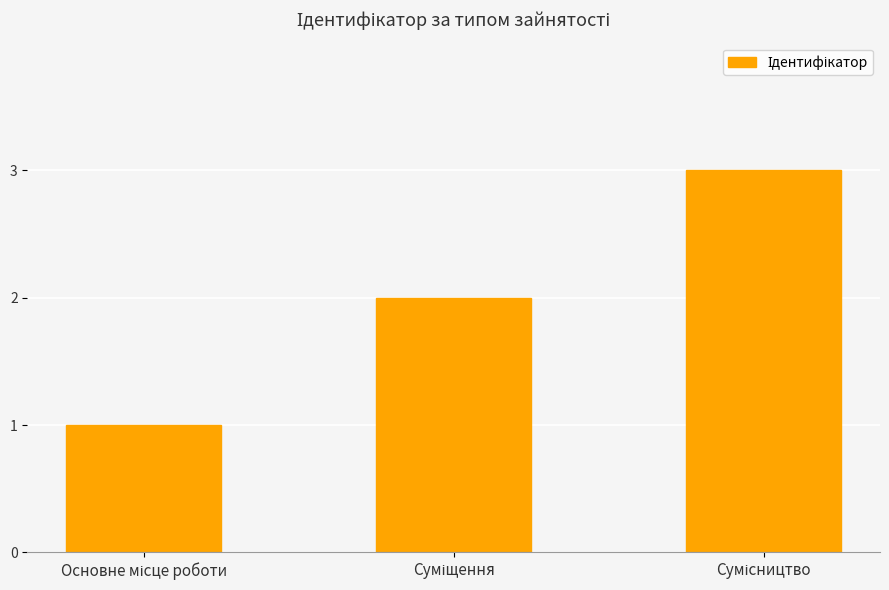

Does the chart contain any negative values?

No